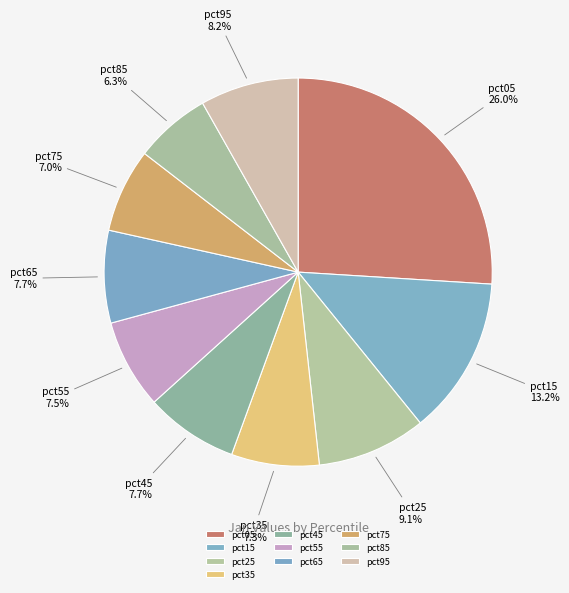

To the nearest percent, what percentage of the pie is pct05?

26%